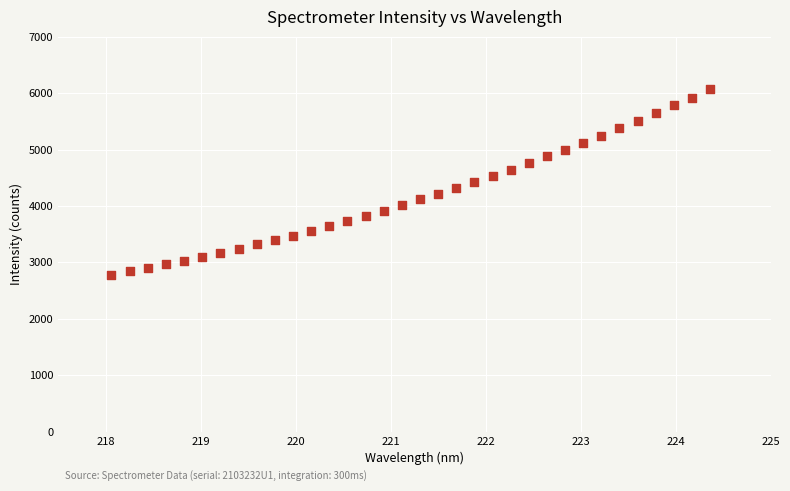

What is the range of Y values (max minus min)?

3290.7